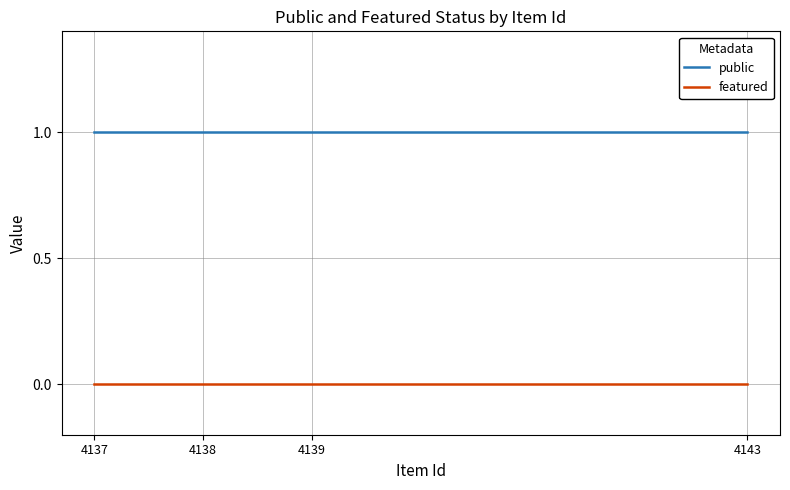

The value of public at 4137 is 1. True or false?

True